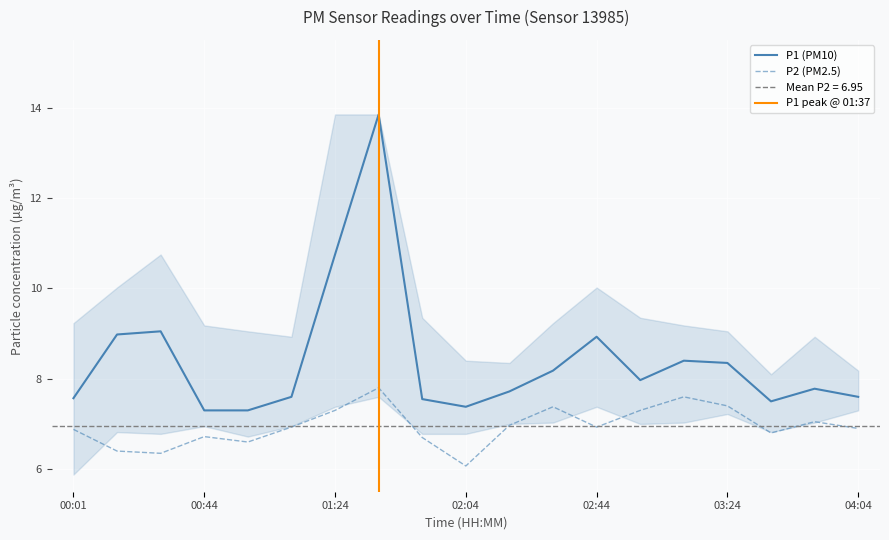

At which category does P2 reach its first local valley?

00:30